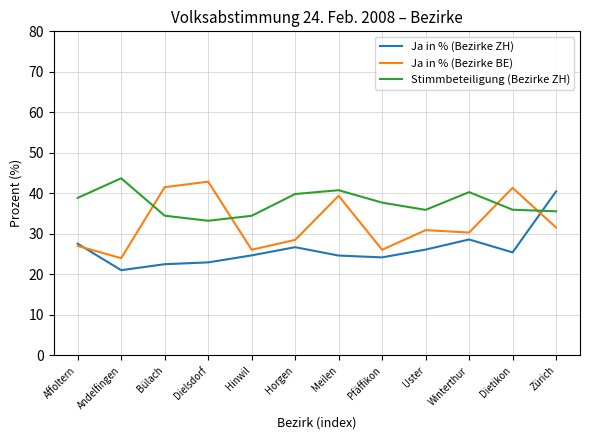

What is the sum of the Ja in % (Bezirke ZH) values at Meilen and Affoltern?

52.2